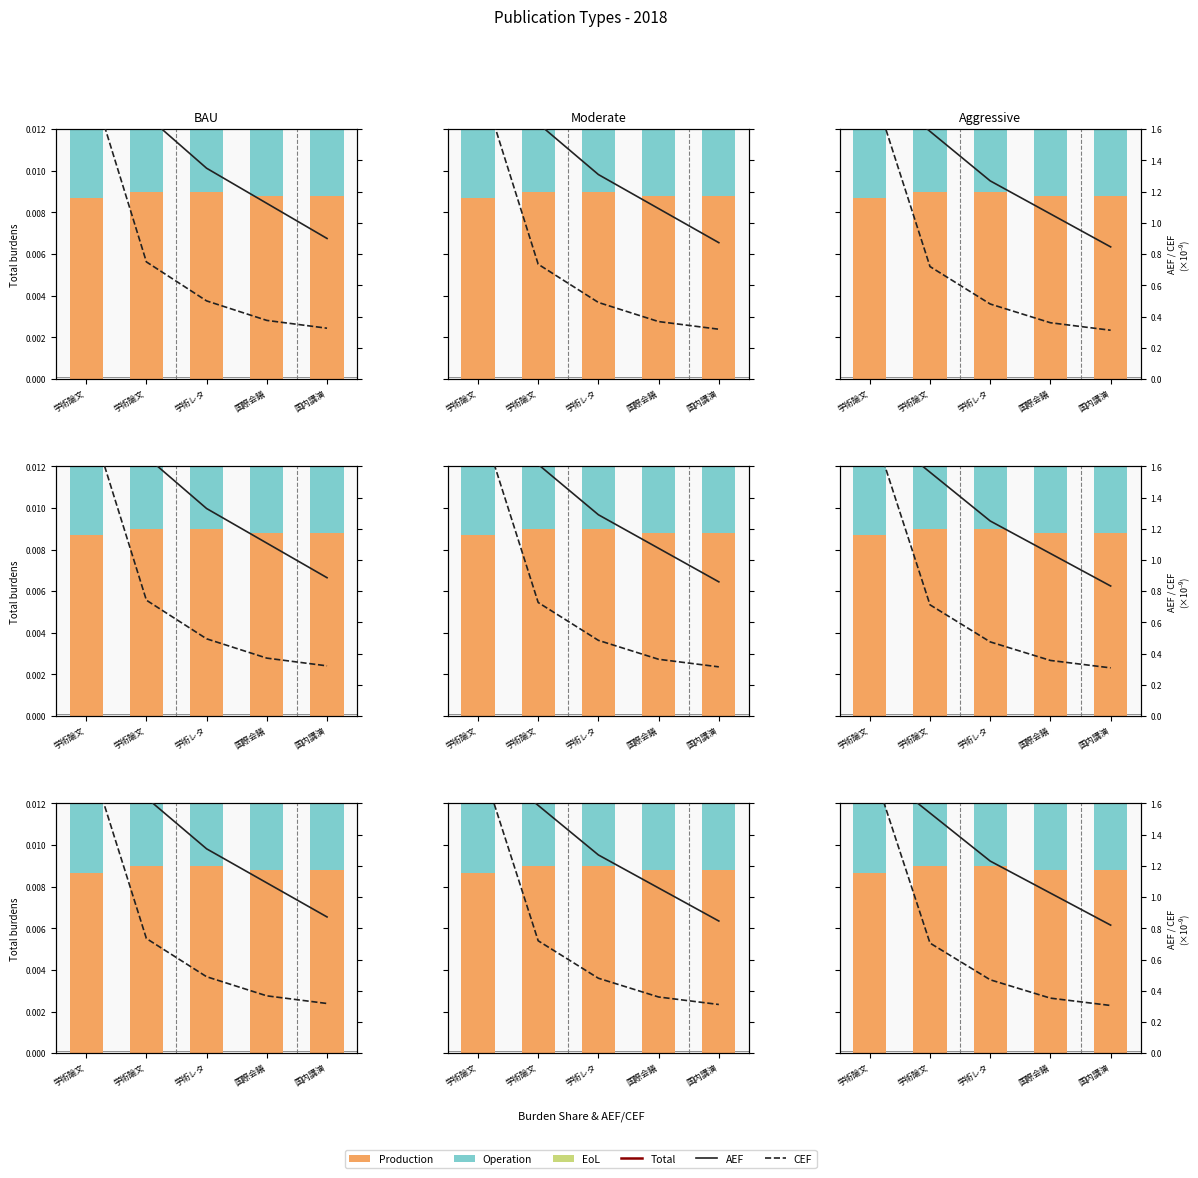

Is it true that Total equals 0.0 at 学術論文?

True